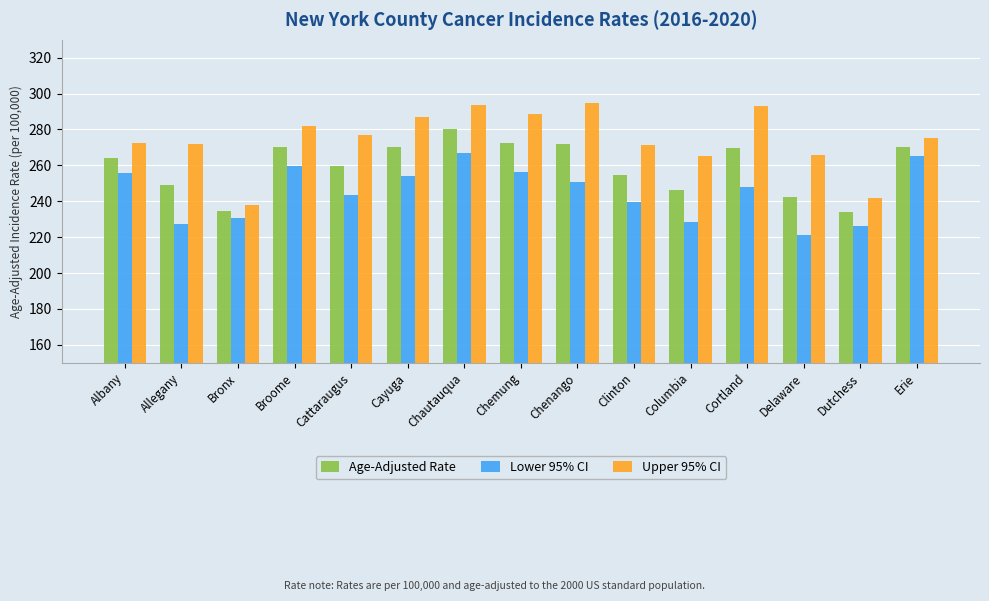

Is the value of Upper 95% CI at Dutchess greater than the value of Age-Adjusted Rate at Clinton?

No